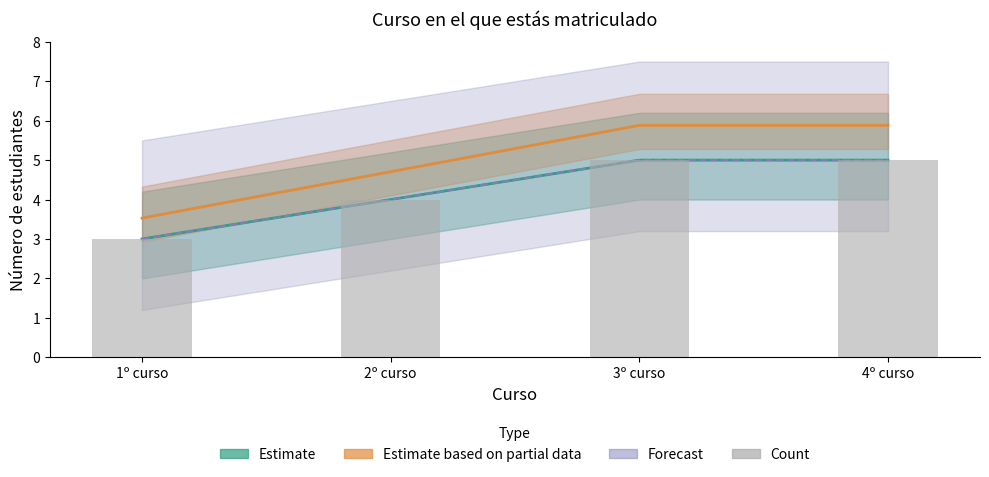

How many values are below 5?

2